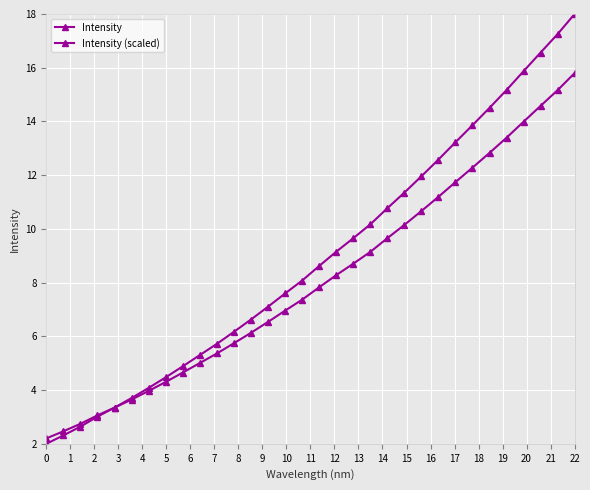

Does the chart display data point markers on the line(s)?

Yes